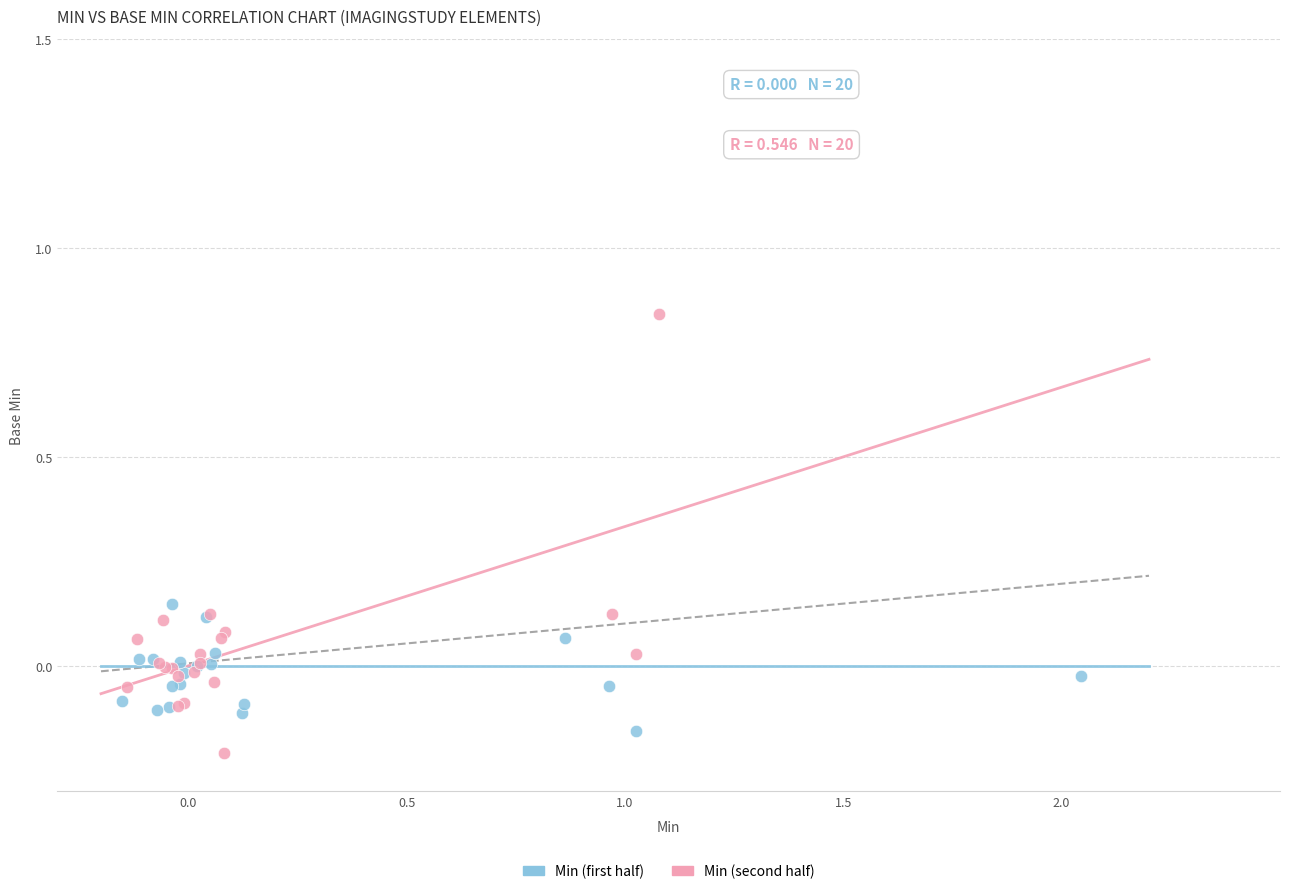

Which series contains the highest Y value?

Min (second half)